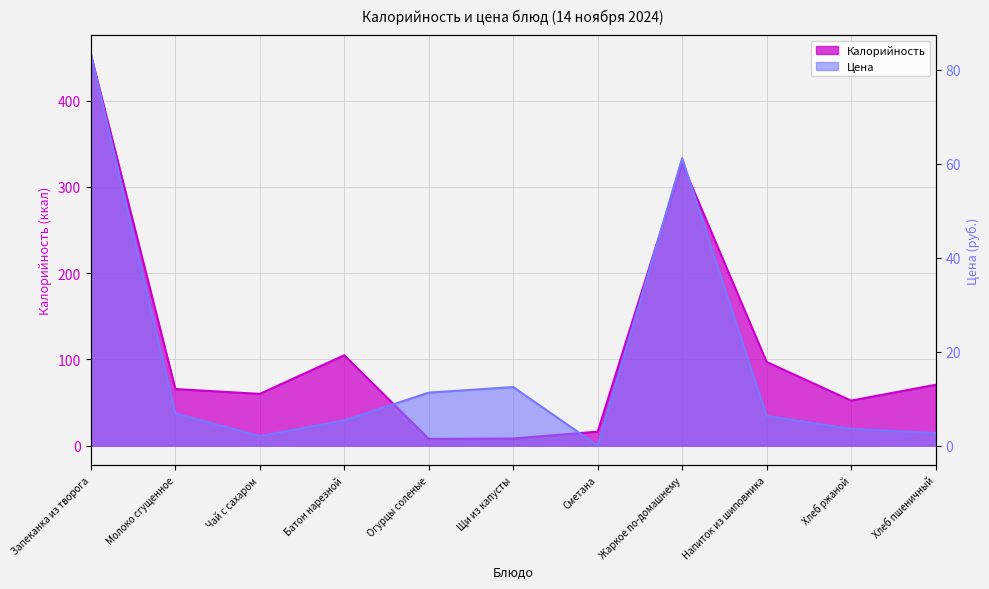

What is the approximate value of Калорийность at Молоко сгущенное?

65.6